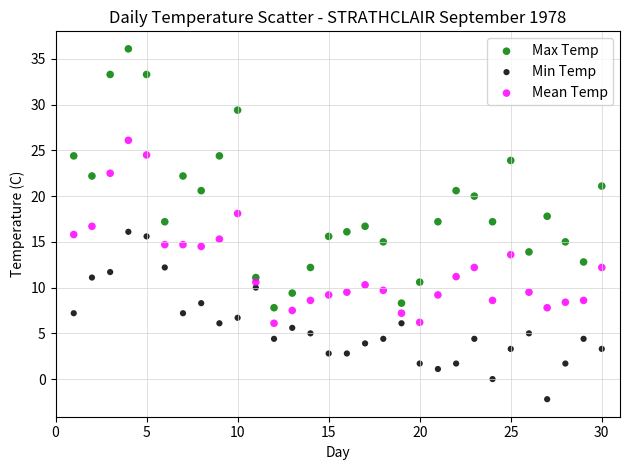

Across all data points, what is the range of Y values (max minus min)?

38.3